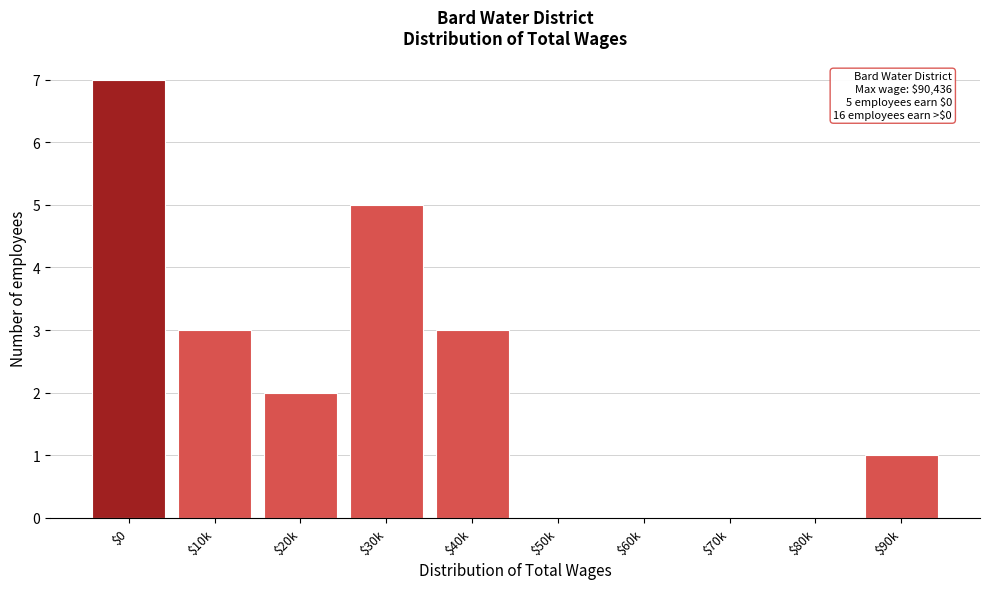

What is the maximum value shown in the chart?

7